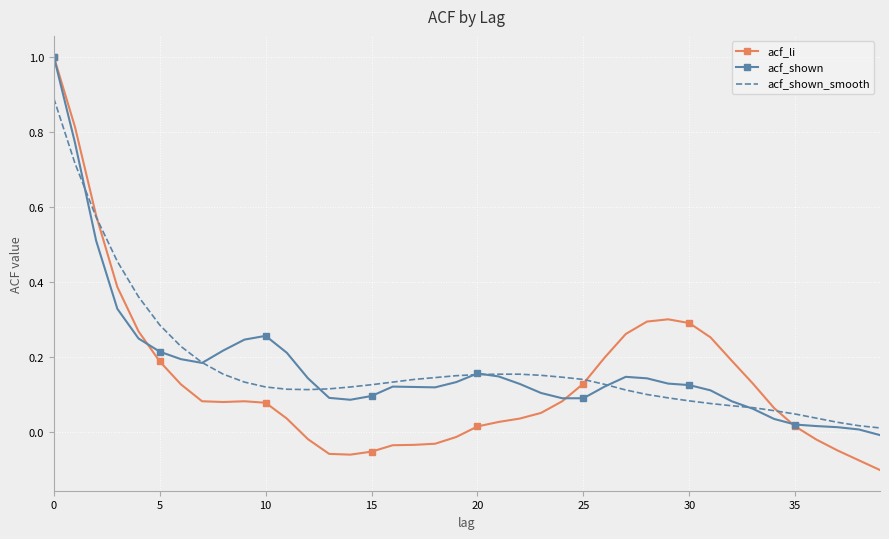

Which series has the widest spread of values?

acf_li